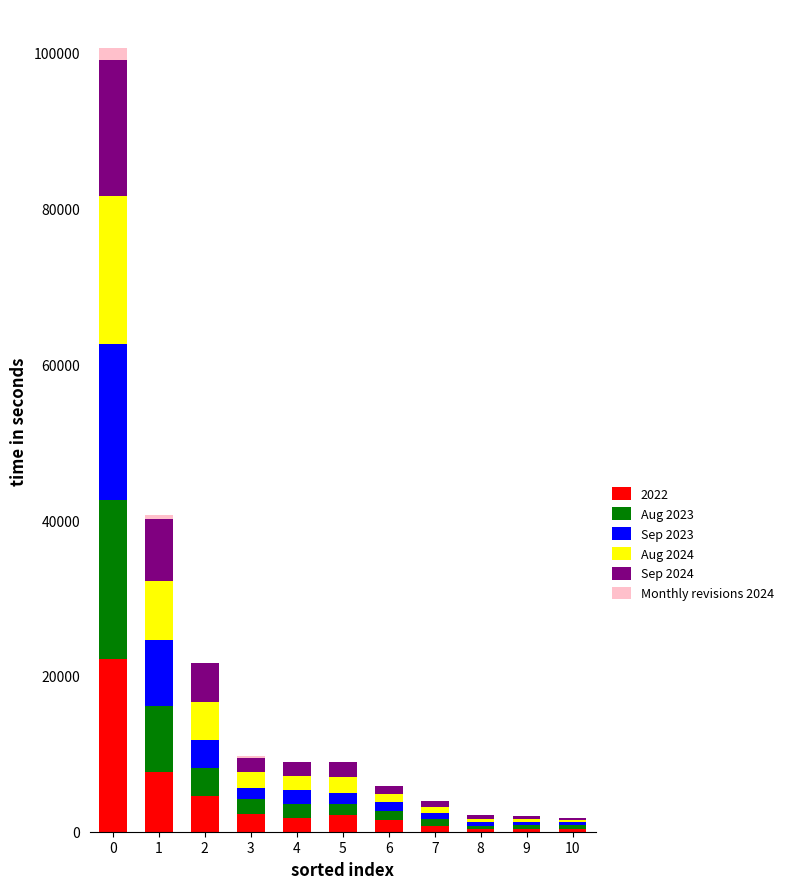

How many categories are shown in the chart?

11